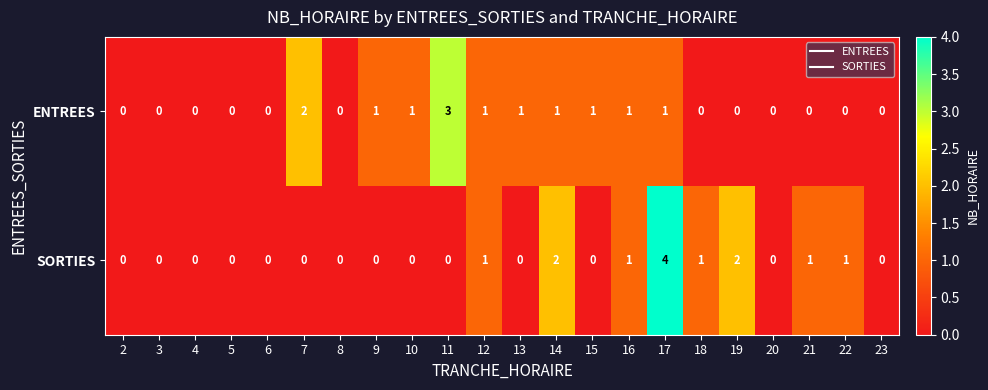

What is the sum of all ENTREES values?

13